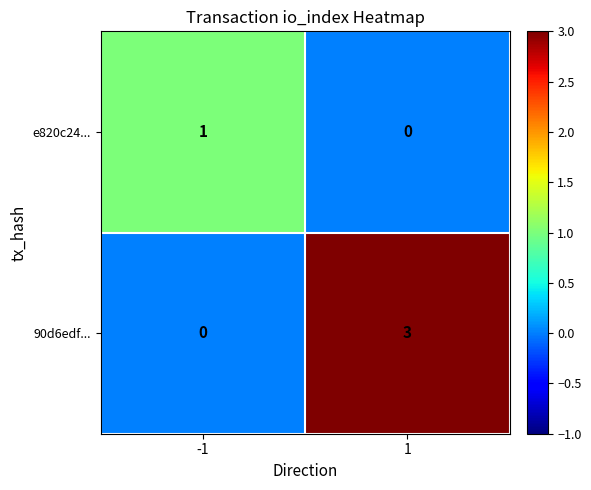

True or false: 90d6edf... has a value of -1 at -1.

False